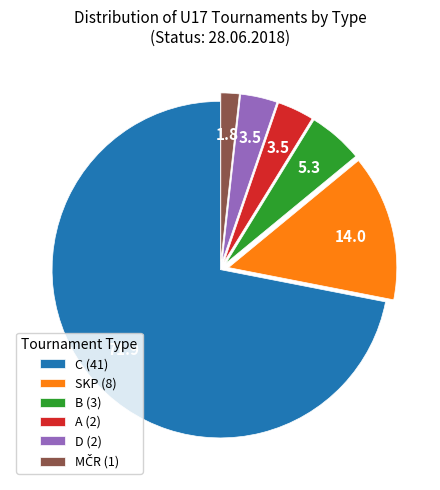

Combined, do A (2) and D (2) account for over 50%?

No